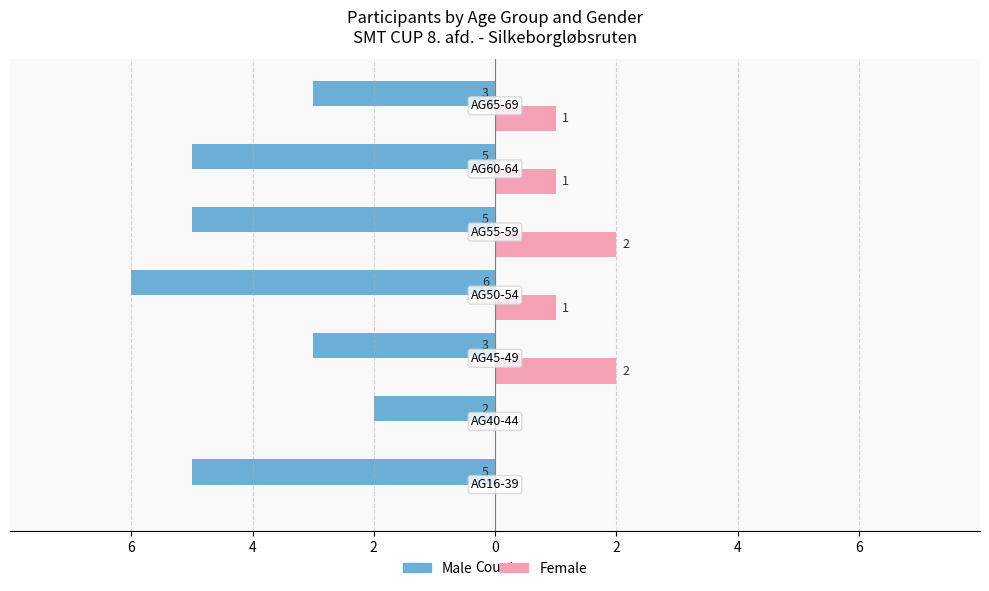

Reading right to left, list all the values displayed in this chart.

Male: -3	-5	-5	-6	-3	-2	-5
Female: 1	1	2	1	2	0	0